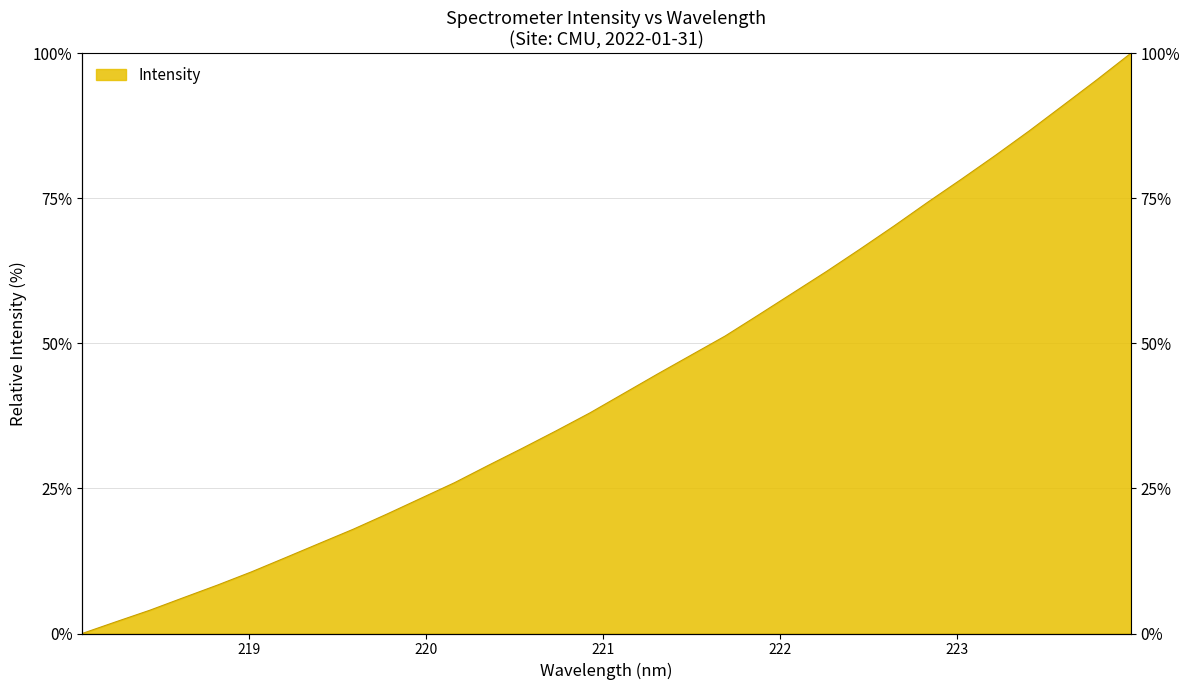

What is the maximum value shown in the chart?

100.0